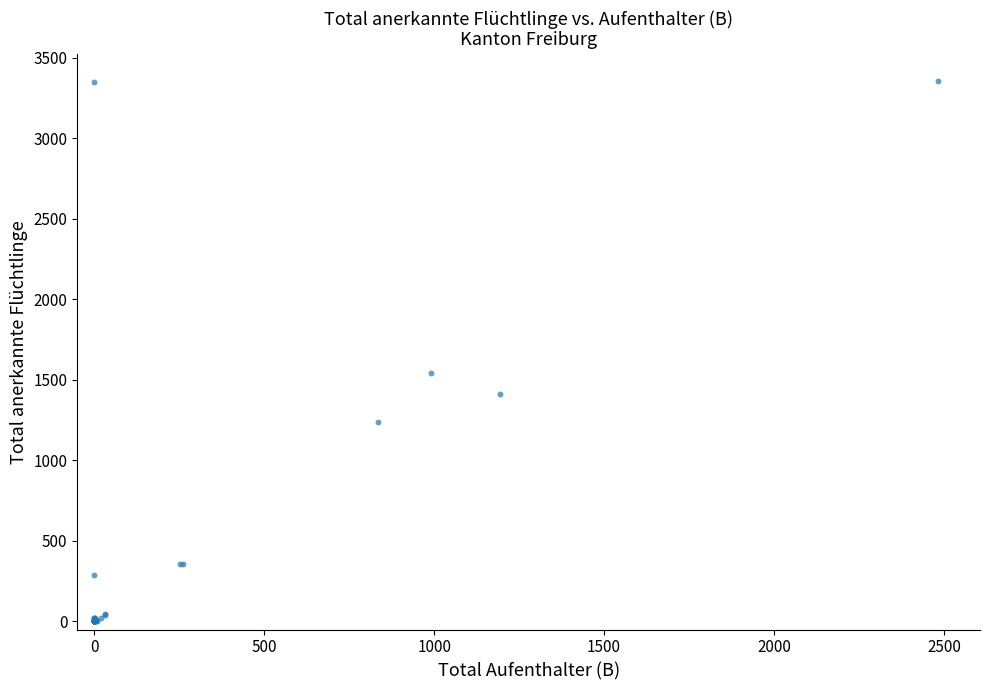

What Y value in the scatter plot is closest to 1678?

1542